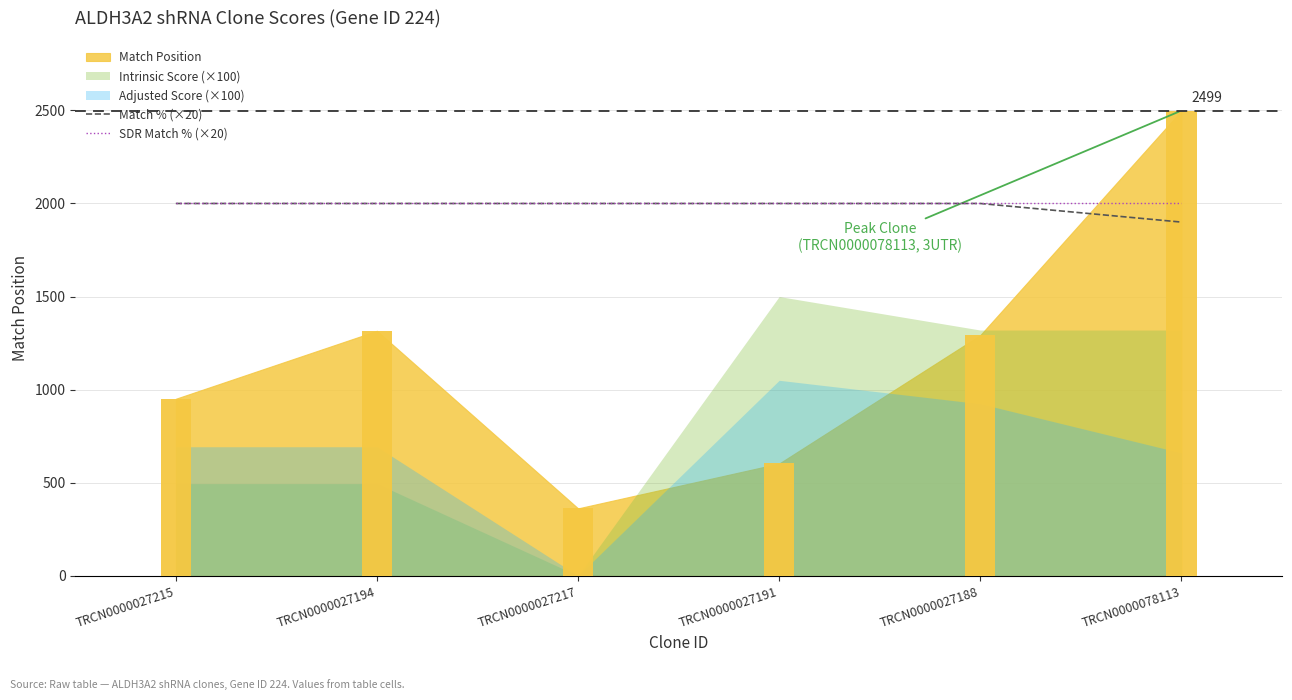

What is the minimum value shown in the chart?

1900